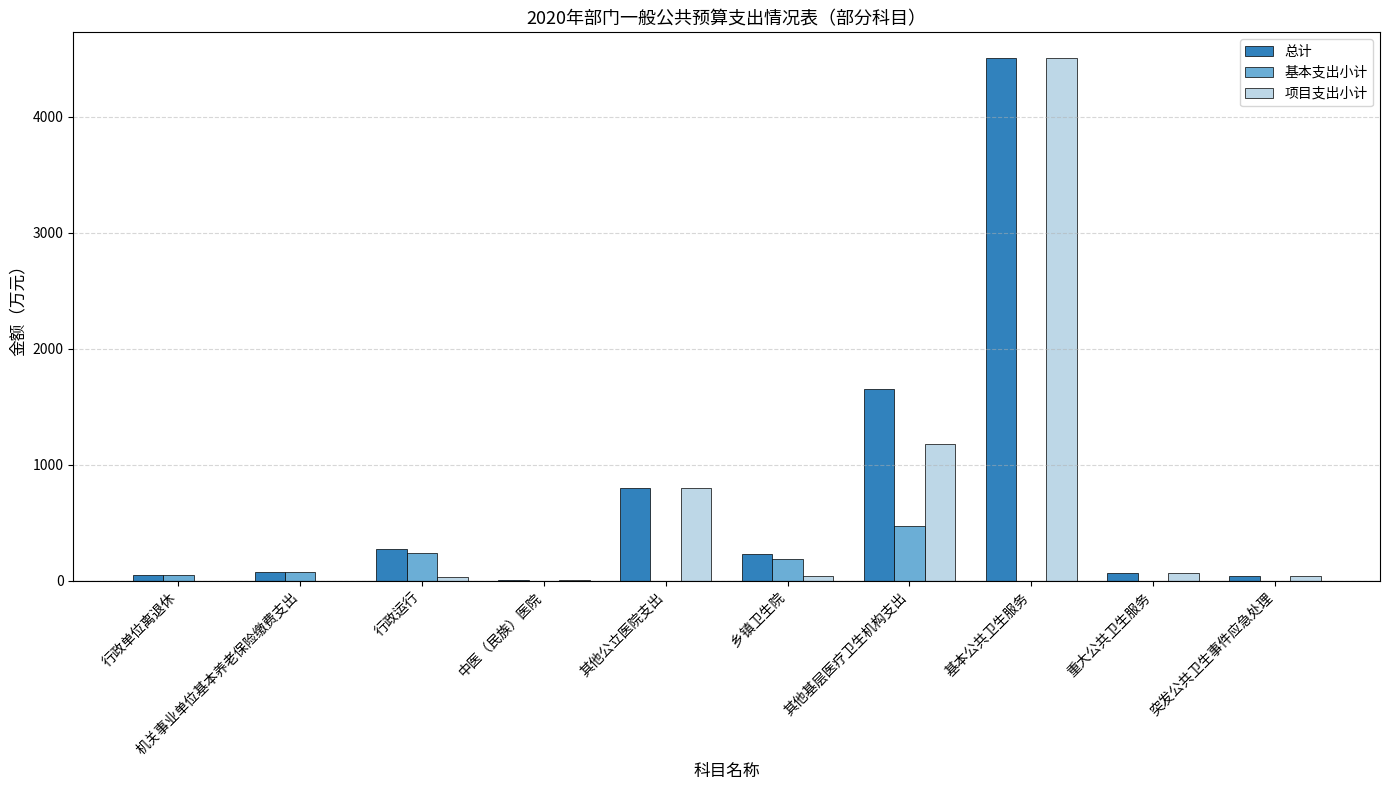

At which label is 项目支出小计 closest to 2251?

其他基层医疗卫生机构支出